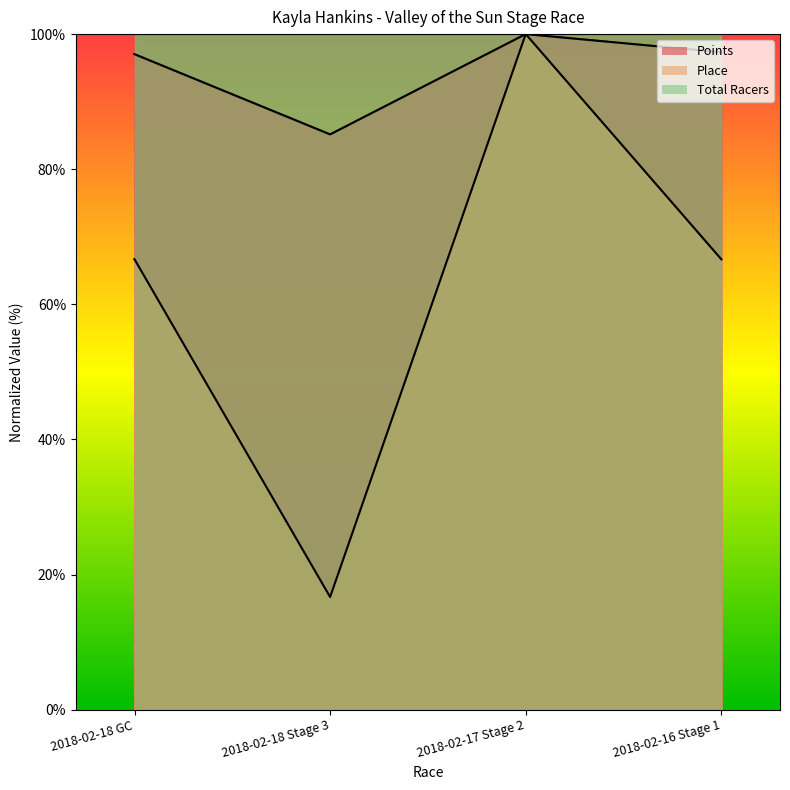

How many lines are shown in the chart?

2